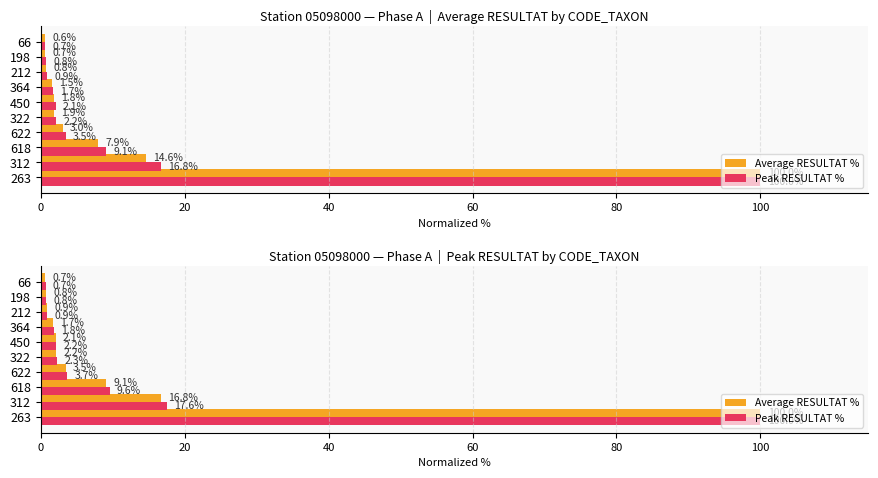

Is it true that Peak RESULTAT % equals 1.1 at 198?

False